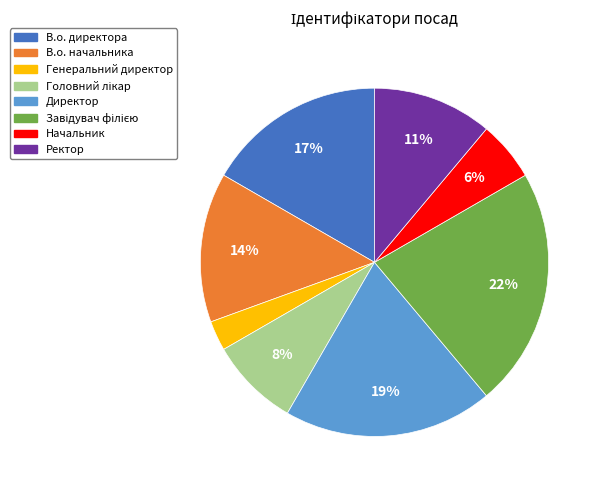

Does any single category account for the majority?

No